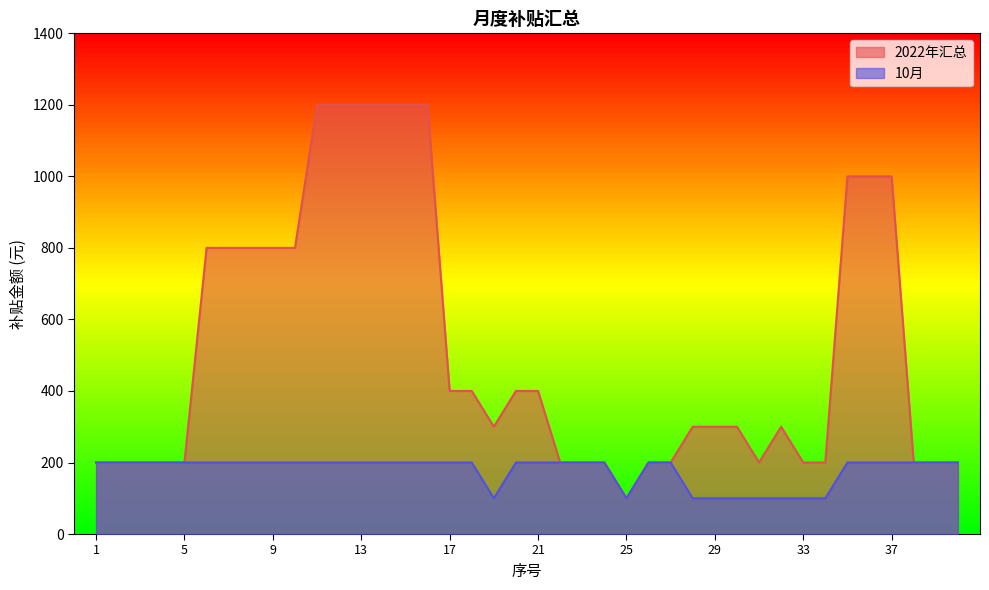

Where is 10月 nearest to the value 150?

1